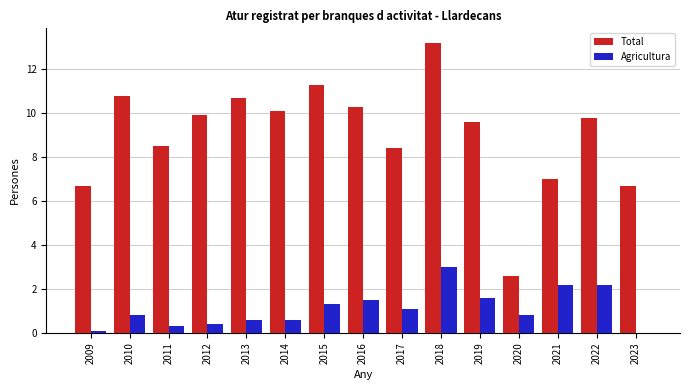

Reading left to right, extract all data points from this chart.

Total: 6.7	10.8	8.5	9.9	10.7	10.1	11.3	10.3	8.4	13.2	9.6	2.6	7.0	9.8	6.7
Agricultura: 0.1	0.8	0.3	0.4	0.6	0.6	1.3	1.5	1.1	3.0	1.6	0.8	2.2	2.2	0.0